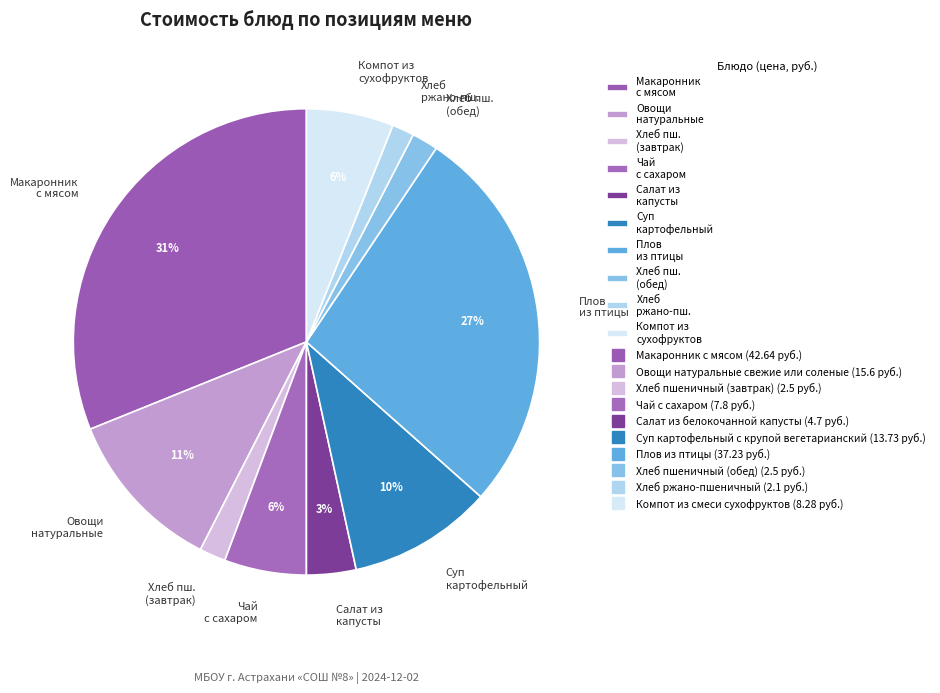

Do Суп картофельный and Овощи натуральные together represent more than half of the pie?

No